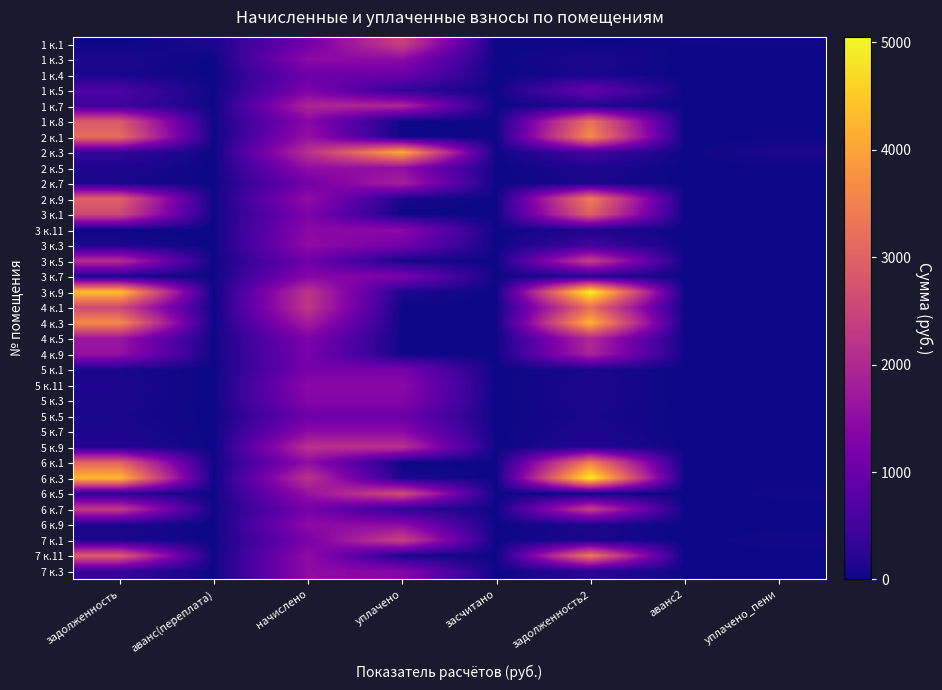

How many data points does each series have?

8